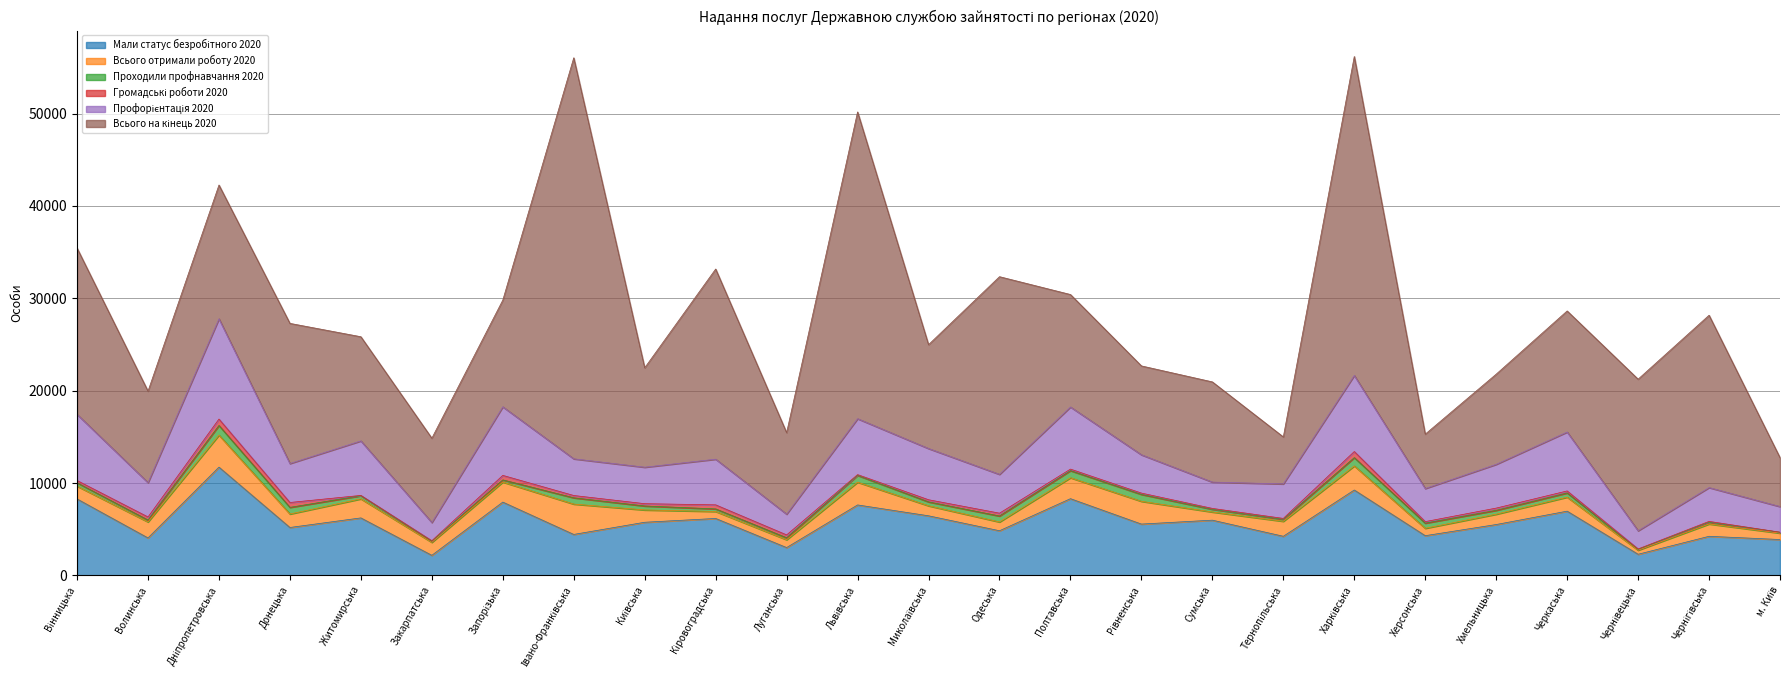

What is the difference between the maximum and second lowest values in the Мали статус безробітного 2020 series?

9434